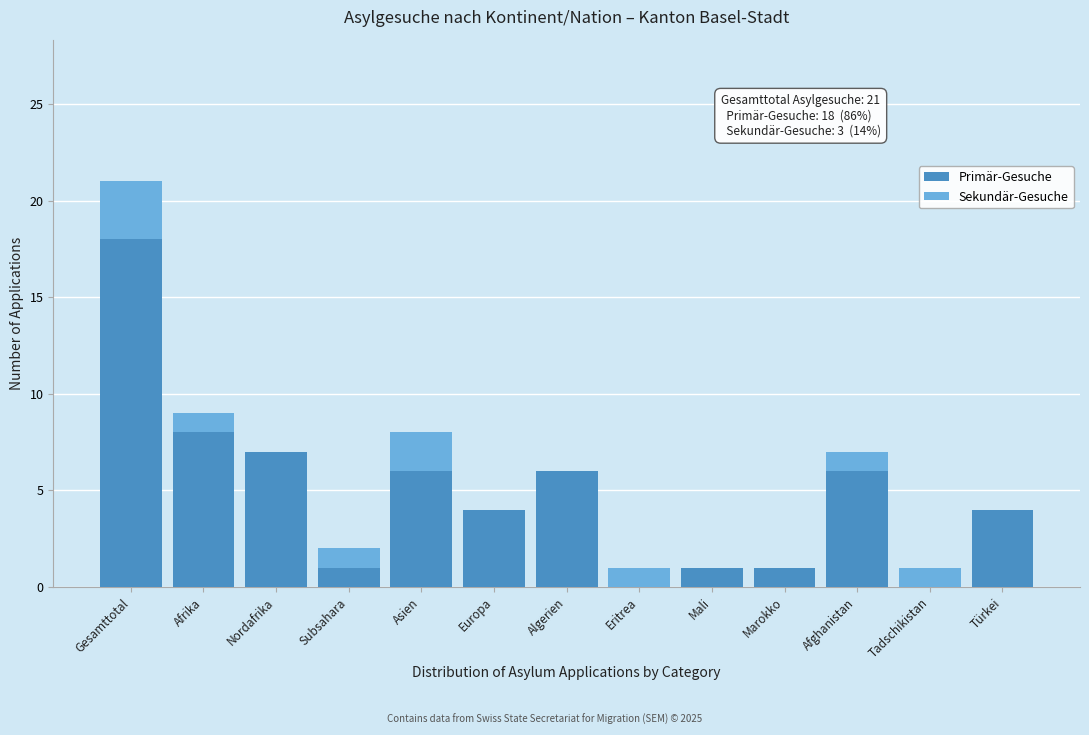

Reading left to right, transcribe the values for Primär-Gesuche.

Gesamttotal=18	Afrika=8	Nordafrika=7	Subsahara=1	Asien=6	Europa=4	Algerien=6	Eritrea=0	Mali=1	Marokko=1	Afghanistan=6	Tadschikistan=0	Türkei=4